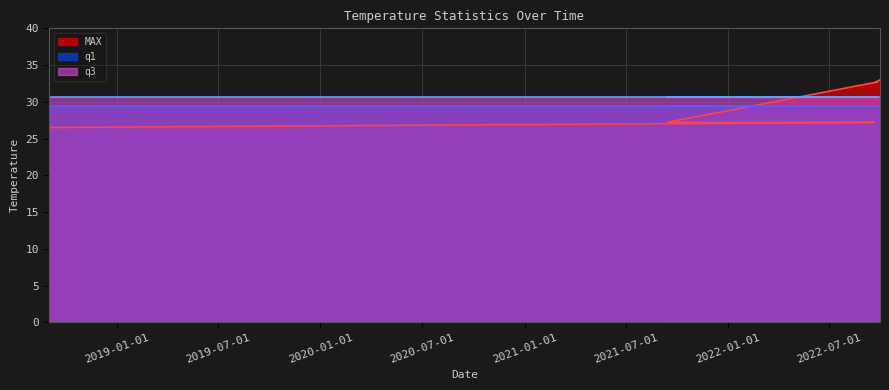

Between 2021-09-13 and 2022-09-30, which series saw the biggest shift?

MAX